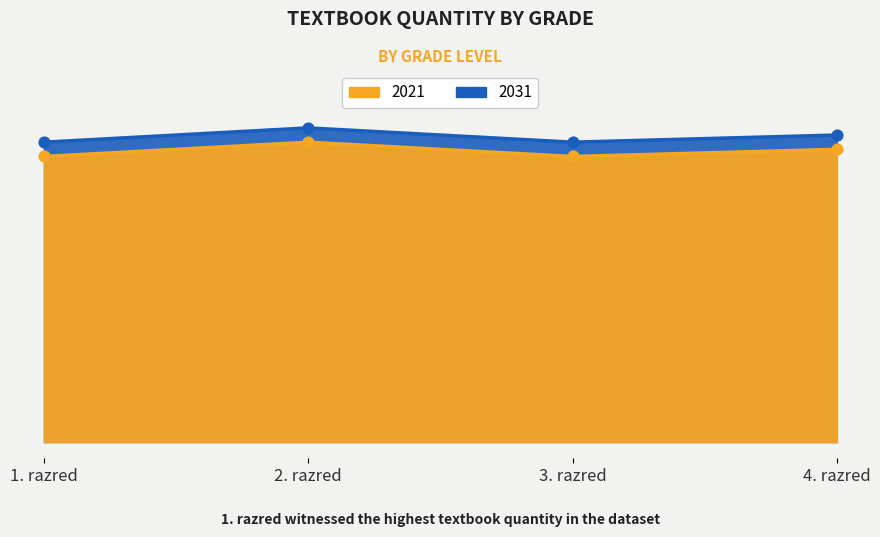

Which series has the largest total across all categories?

2021